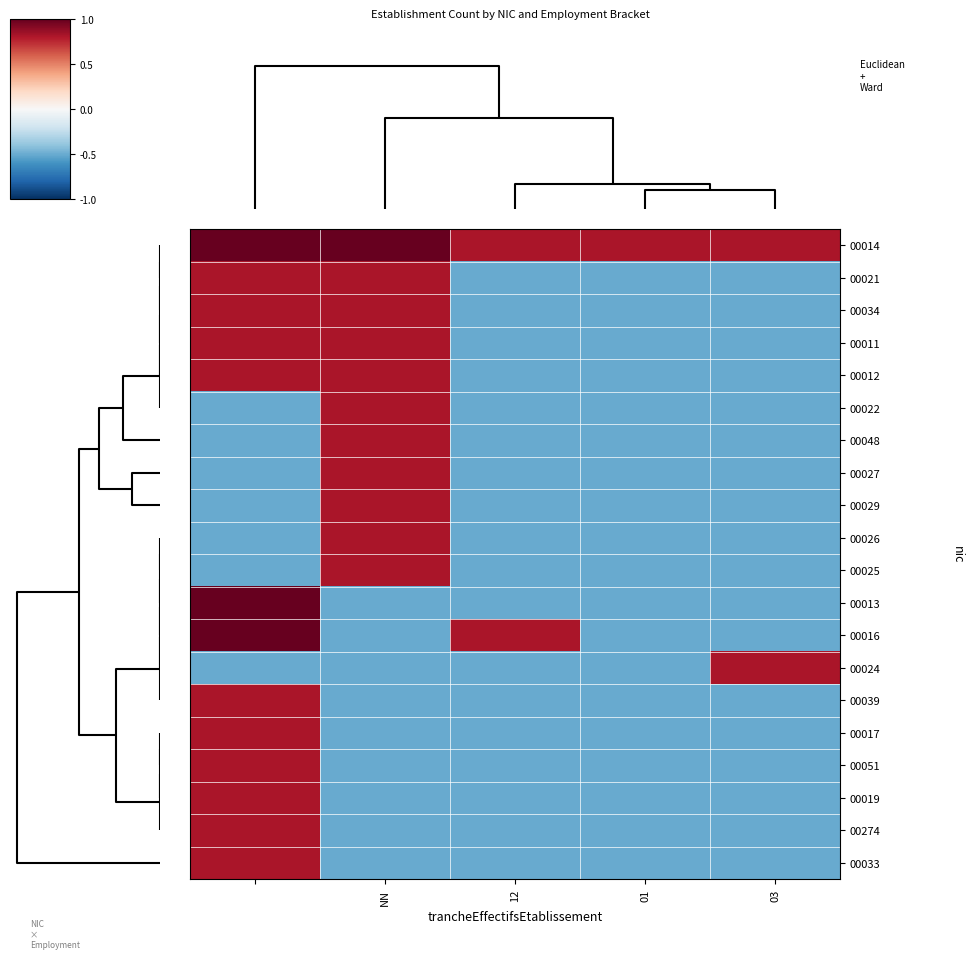

List the series in order of their peak value, highest first.

00014, 00013, 00016, 00021, 00034, 00011, 00012, 00022, 00048, 00027, 00029, 00026, 00025, 00024, 00039, 00017, 00051, 00019, 00274, 00033